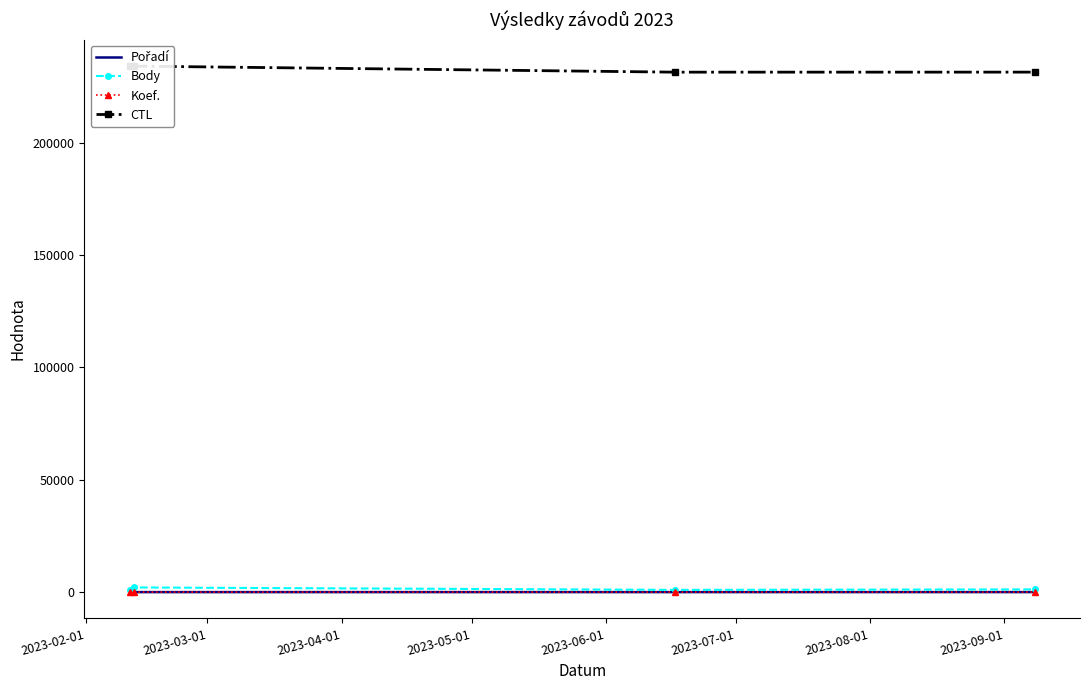

True or false: Pořadí and Body intersect in this chart.

False